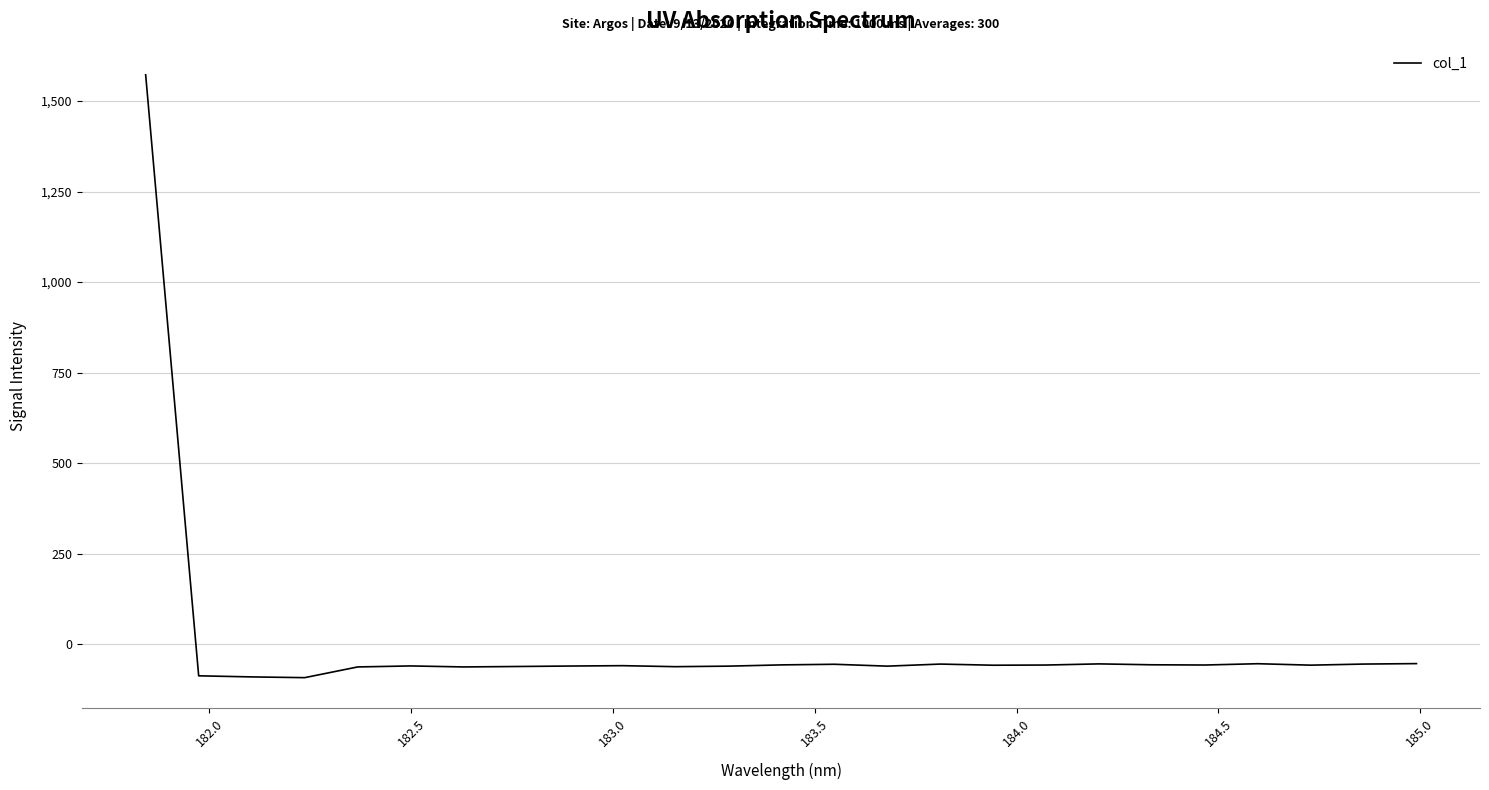

What is the difference between the maximum and minimum values?

1664.3